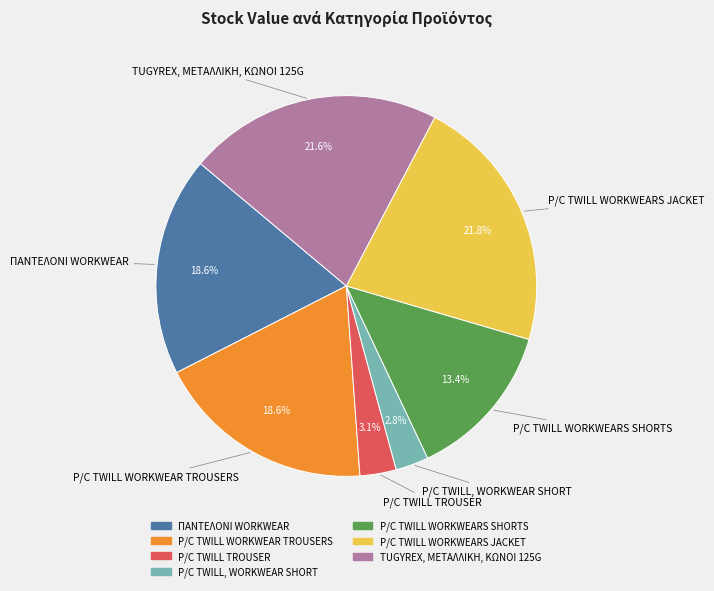

To the nearest percent, what is the difference between the largest and smallest slice percentages?

19%